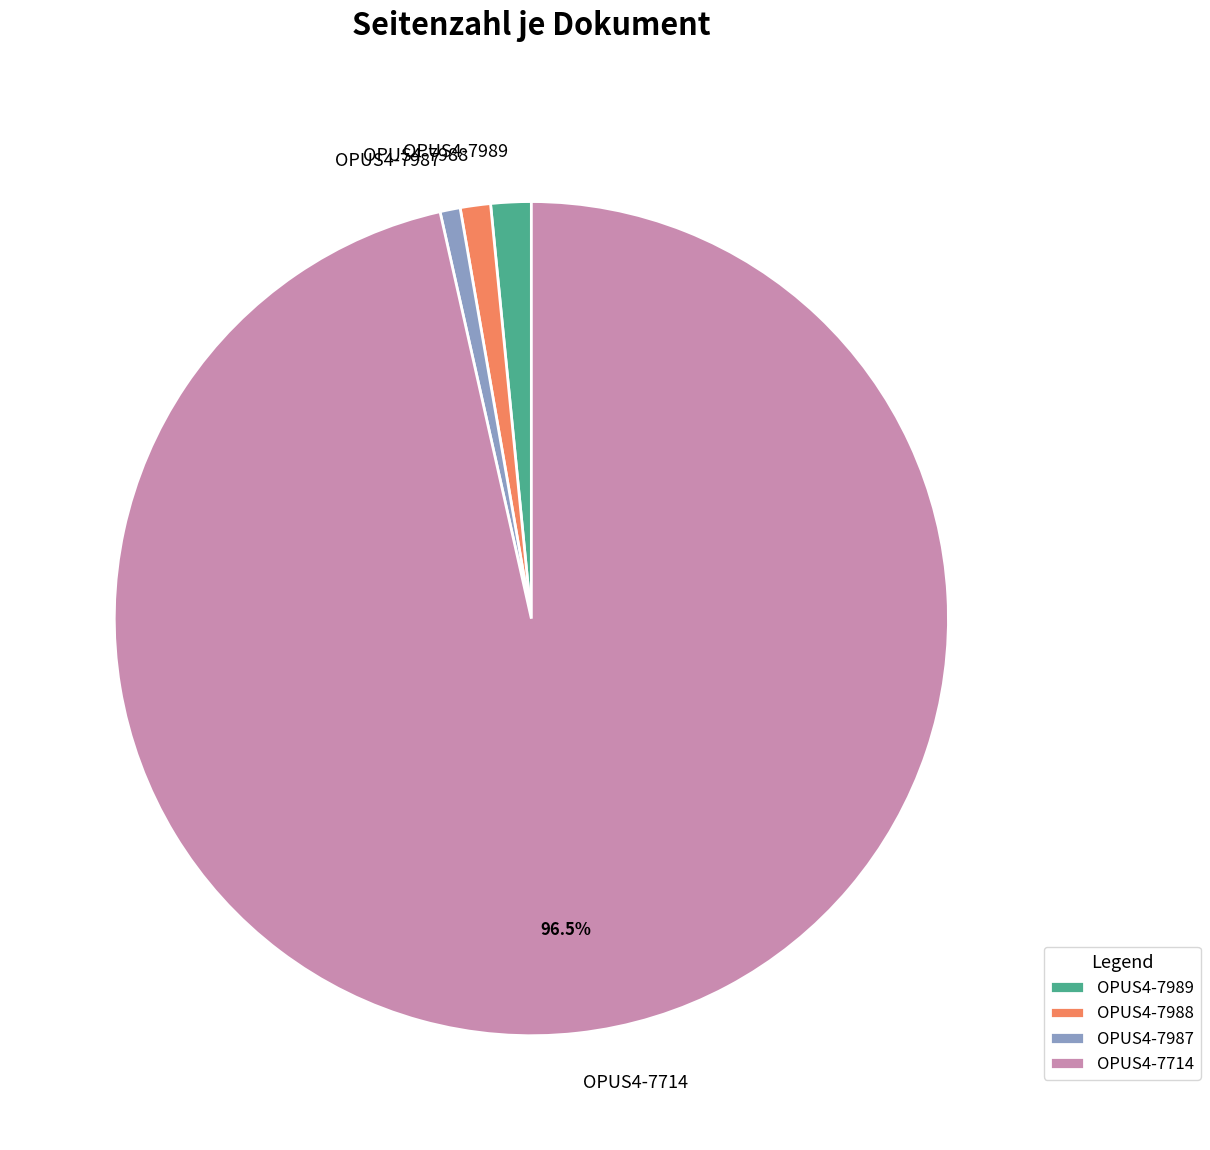

Is it true that OPUS4-7988 is 1% of the pie?

True